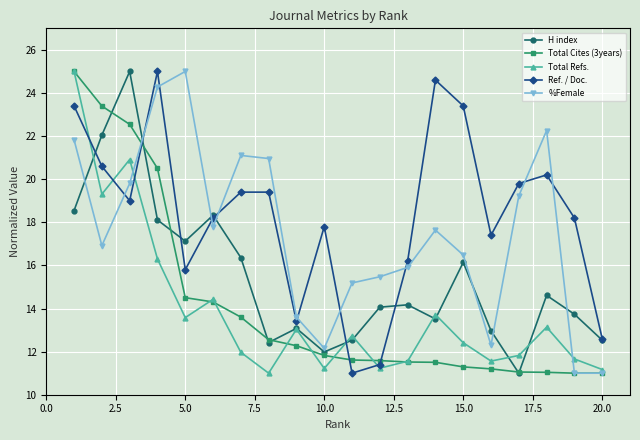

True or false: Ref. / Doc. has more than 2 points higher than both neighbors.

True